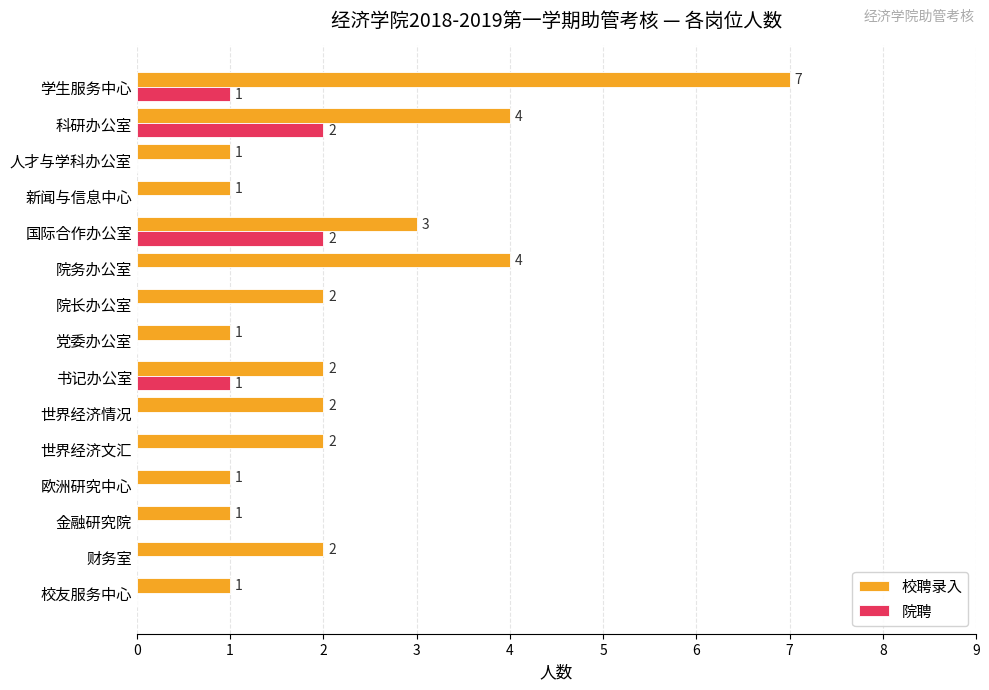

Which category has the highest value in the 校聘录入 series?

学生服务中心